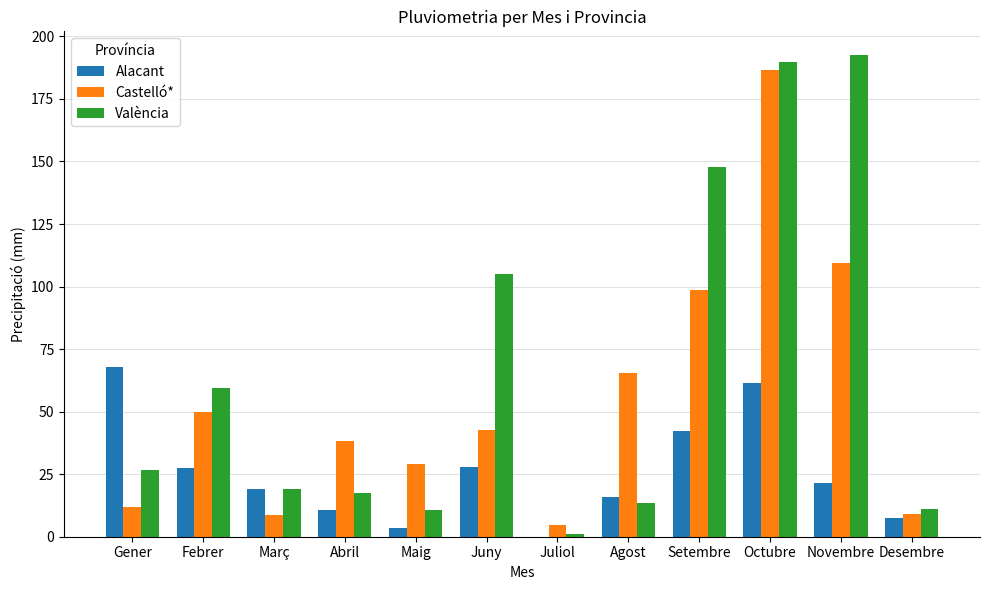

What is the sum of all Alacant values?

305.2